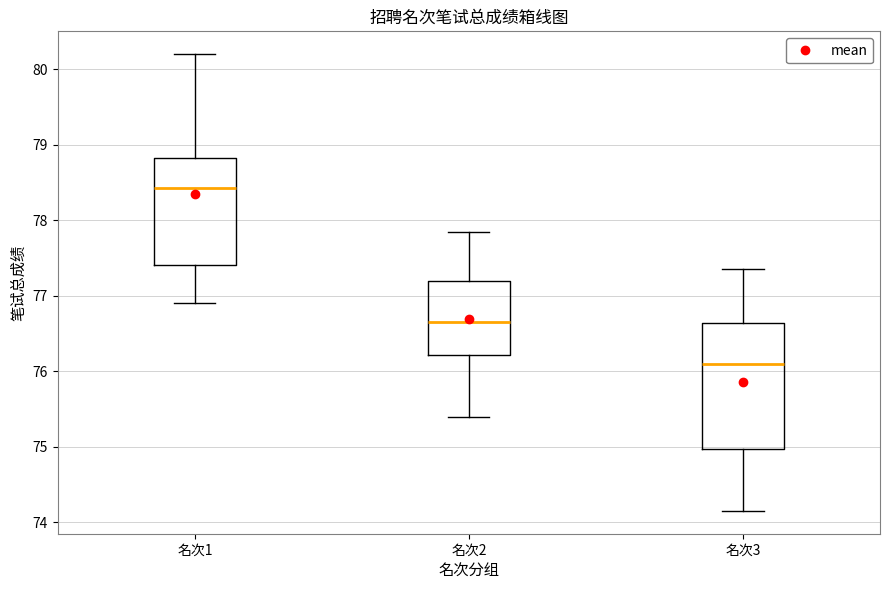

Reading left to right, read every box against the y-axis: the position of its median line, the range the box covers, and the ends of its whiskers. The values are not printed on the chart, so give them approximately, as read against the axis.

名次1: median 78.4, box 77.4 to 78.8, whiskers 76.9 to 80.2
名次2: median 76.7, box 76.2 to 77.2, whiskers 75.4 to 77.9
名次3: median 76.1, box 75.0 to 76.6, whiskers 74.2 to 77.4